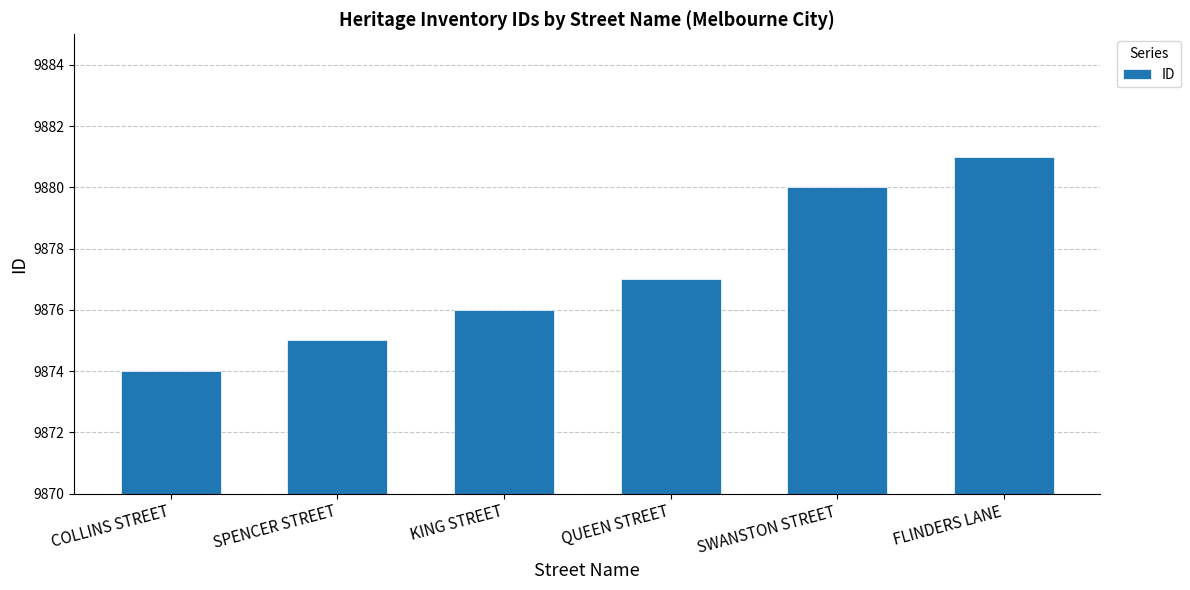

What is the label of the 3rd bar from the right?

QUEEN STREET